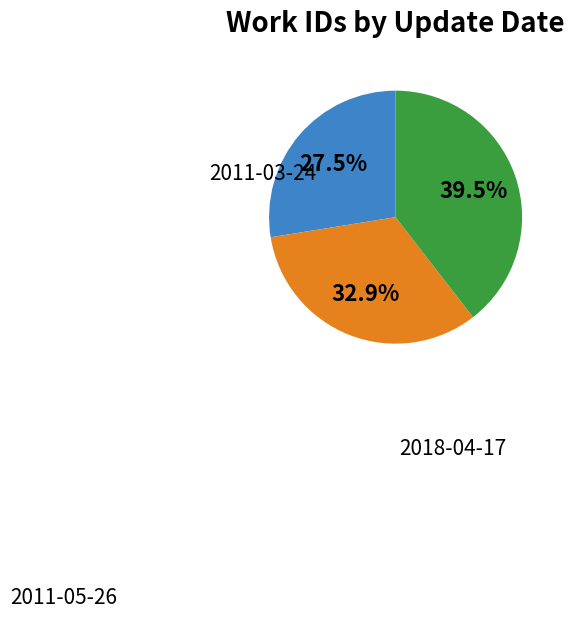

Is there a majority slice in this chart?

No